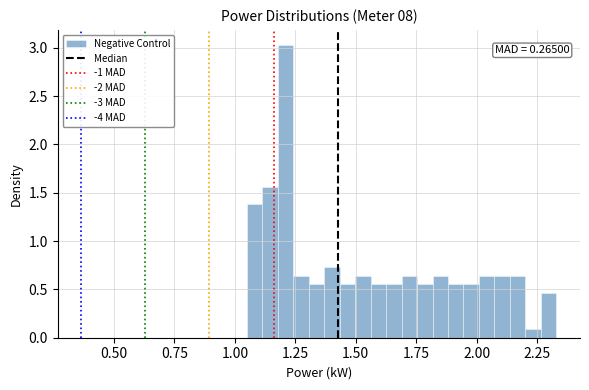

Read against the x-axis, roughly where is the centre of the tallest bar?

1.20